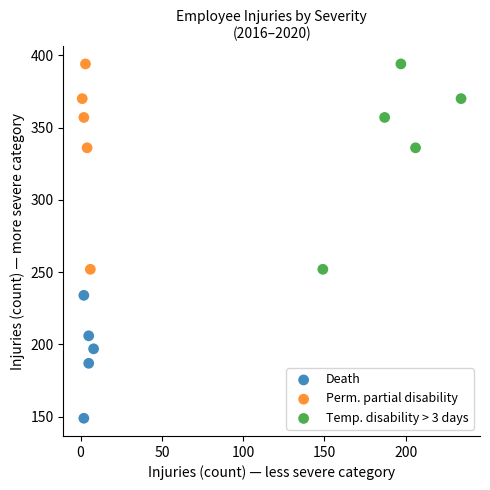

What are all the series names shown in the legend?

Death, Perm. partial disability, Temp. disability > 3 days